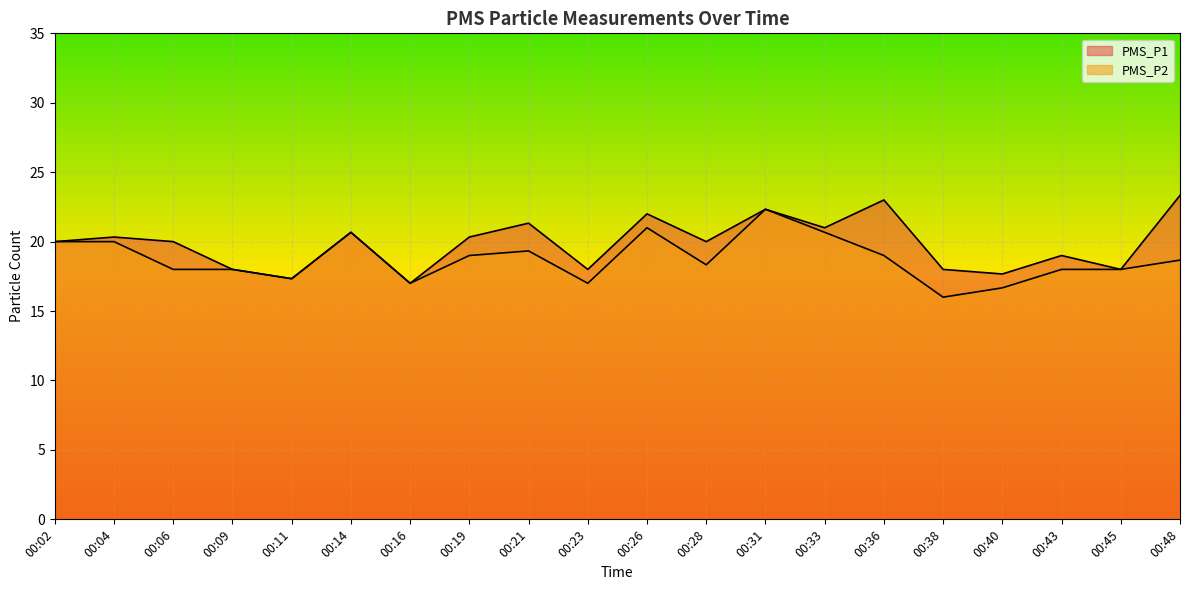

Is it true that PMS_P1 equals 35.1 at 00:28?

False